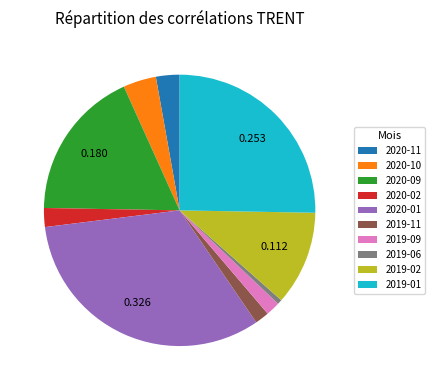

Combined, do 2019-02 and 2019-11 account for over 50%?

No